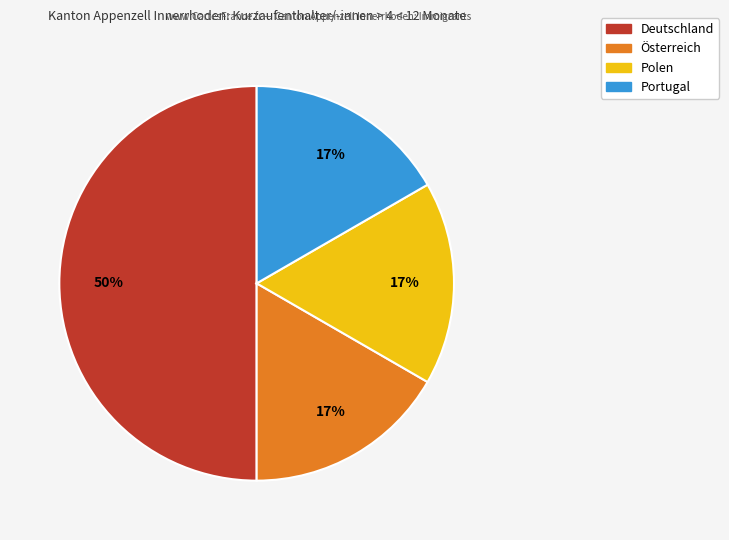

Approximately how many times larger is the value at Portugal compared to Polen?

1.0